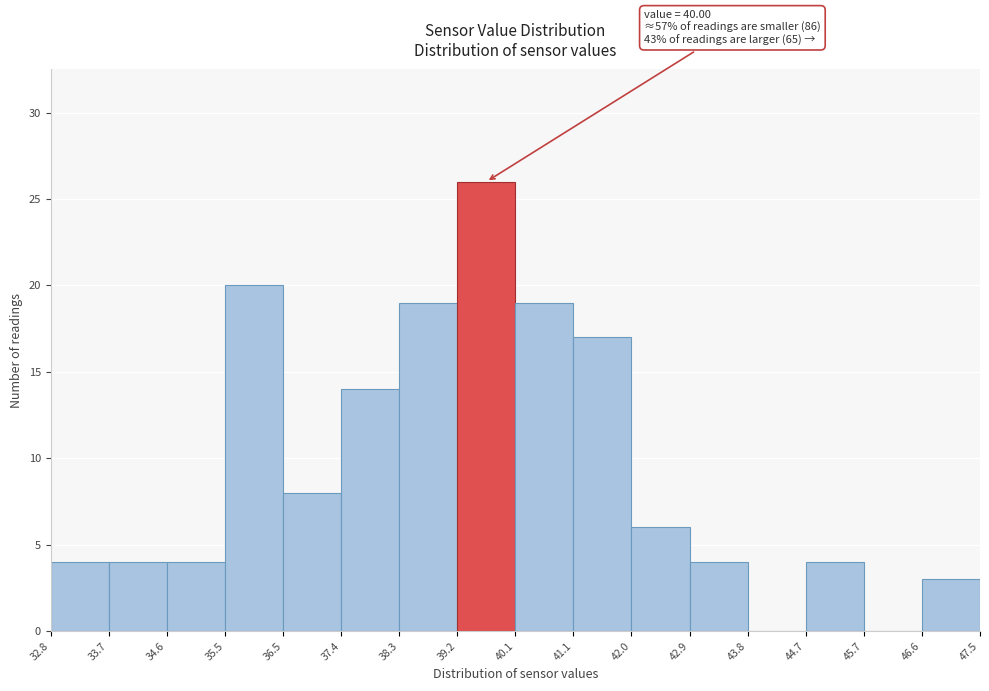

Over which range of the x-axis is the bar tallest?

39.2 to 40.1